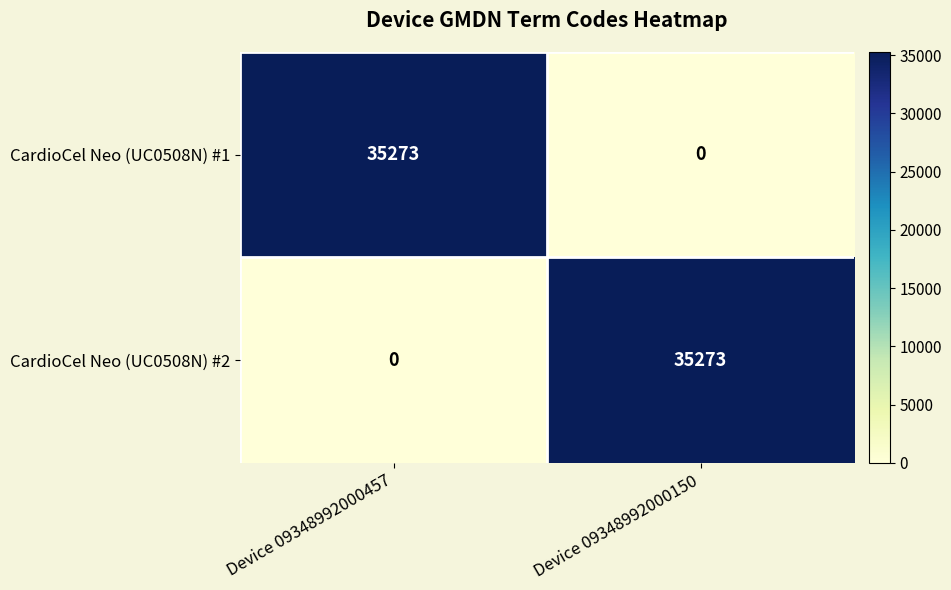

True or false: CardioCel Neo (UC0508N) #2 has a value of 0 at Device 09348992000457.

True